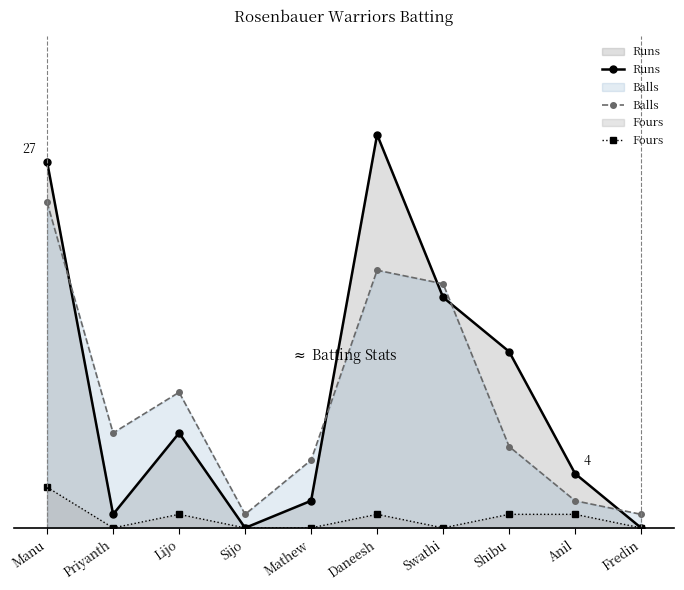

Which series has the widest spread of values?

Runs